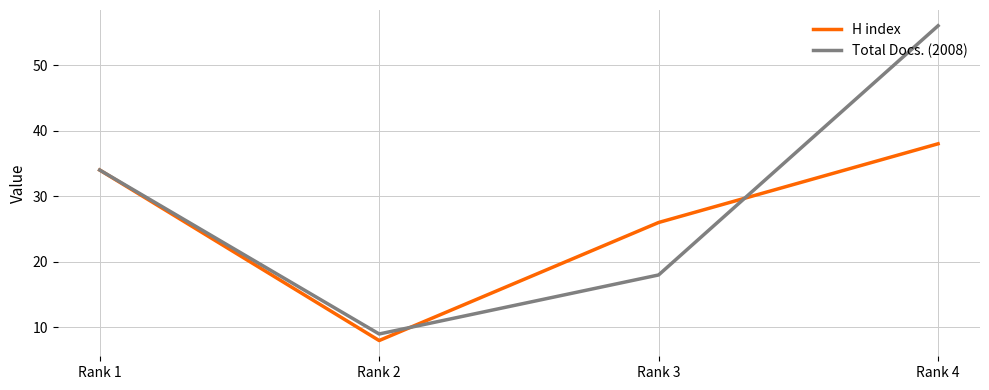

What is the total value across all series at Rank 3?

44